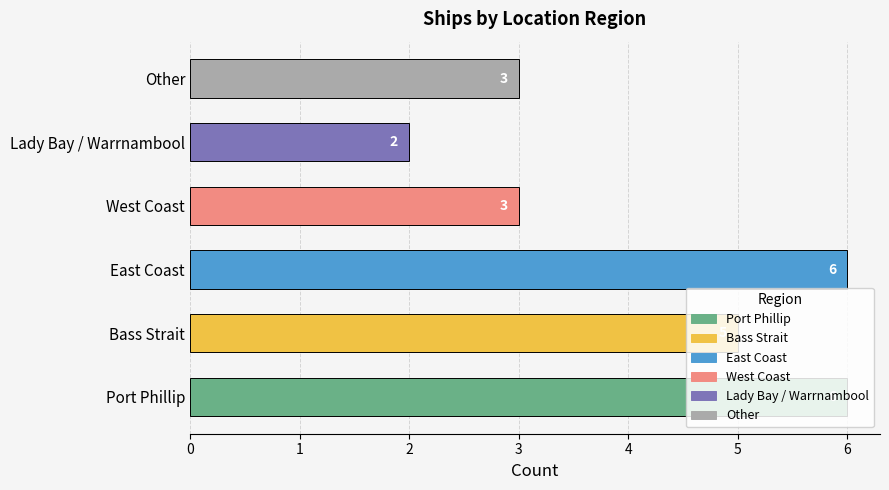

What is the difference between the maximum and second lowest values?

3